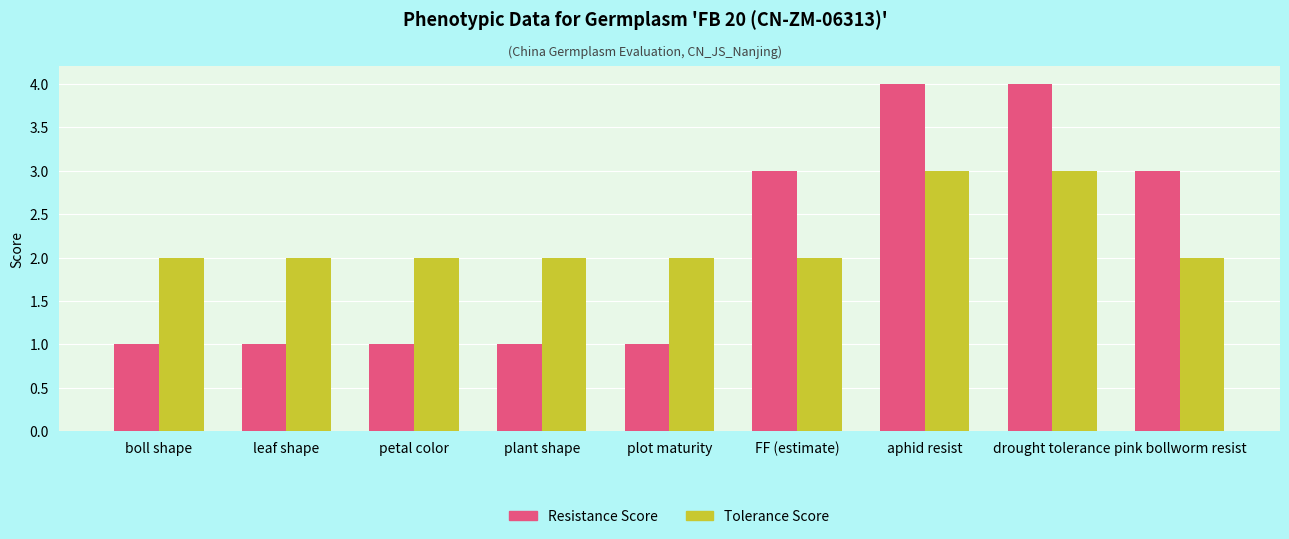

What is the value of the Tolerance Score bar at the 6th from the left?

2